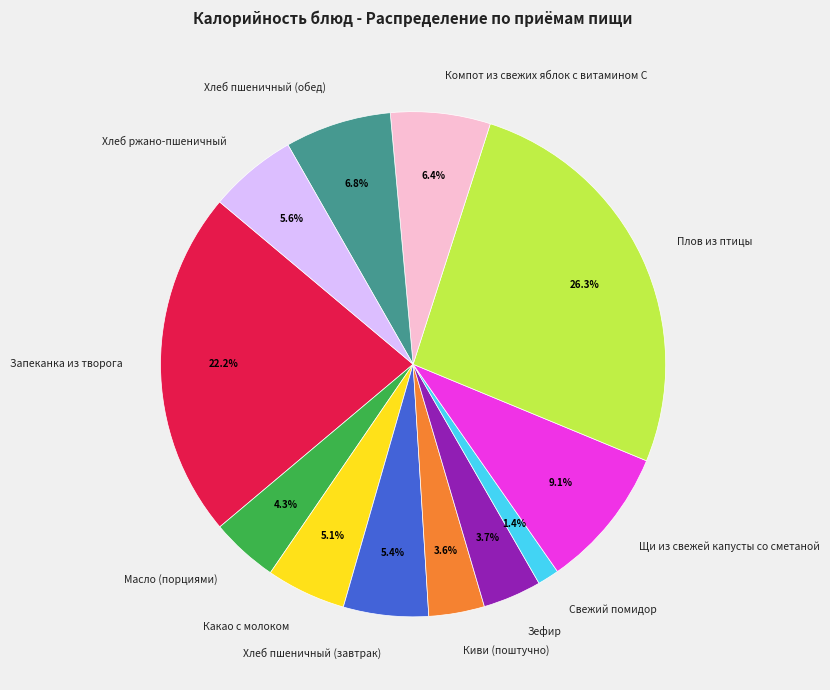

Which category has the biggest portion of the pie?

Плов из птицы